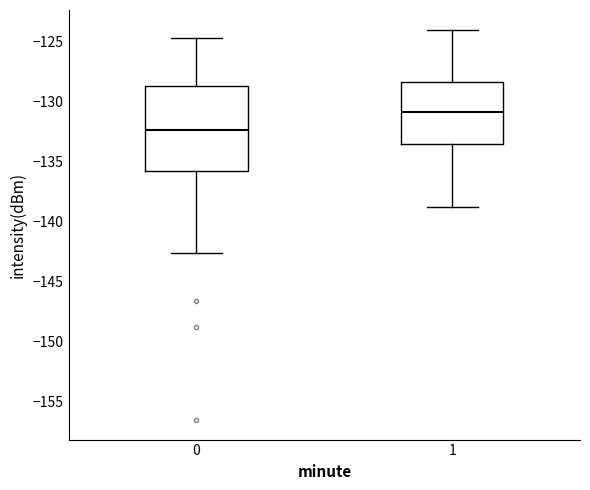

Where does the upper whisker of the box at x = 1 end on the y-axis? The values are not printed on the chart, so give them approximately, as read against the axis.

-124.0